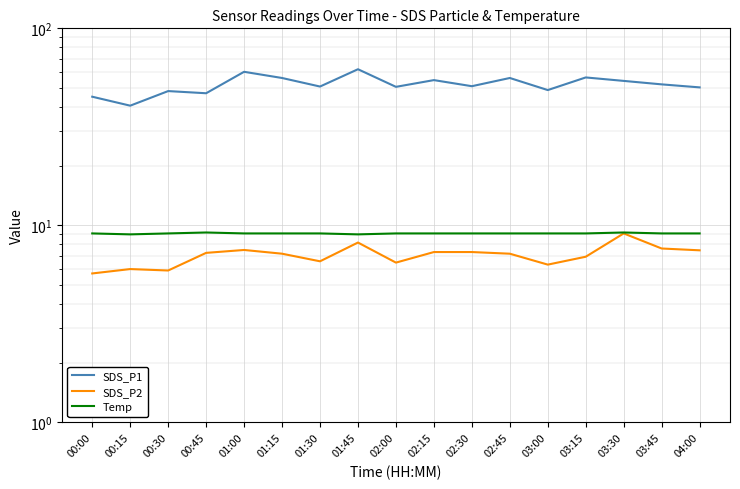

What is the sum of all Temp values?

154.7